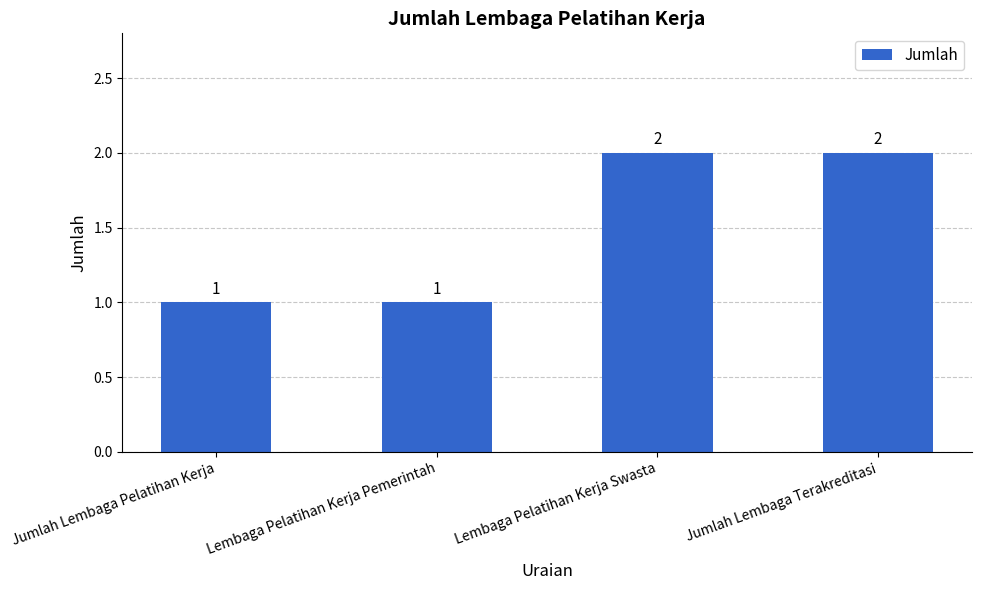

The chart shows a value of 0 at Jumlah Lembaga Pelatihan Kerja. True or false?

False